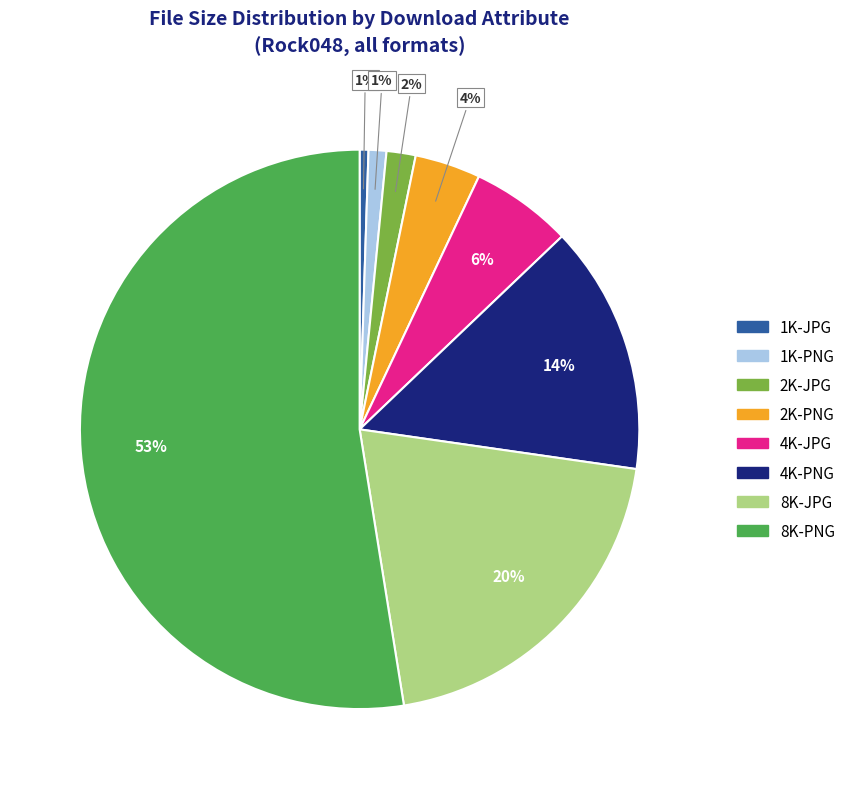

What percentage is the 2K-PNG slice, to the nearest percent?

4%